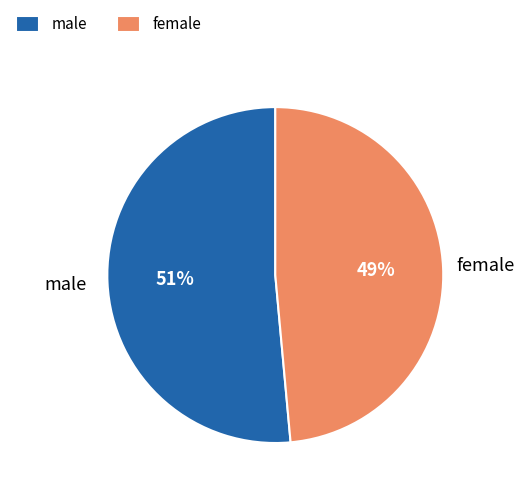

Which slice represents more than half of the pie?

male